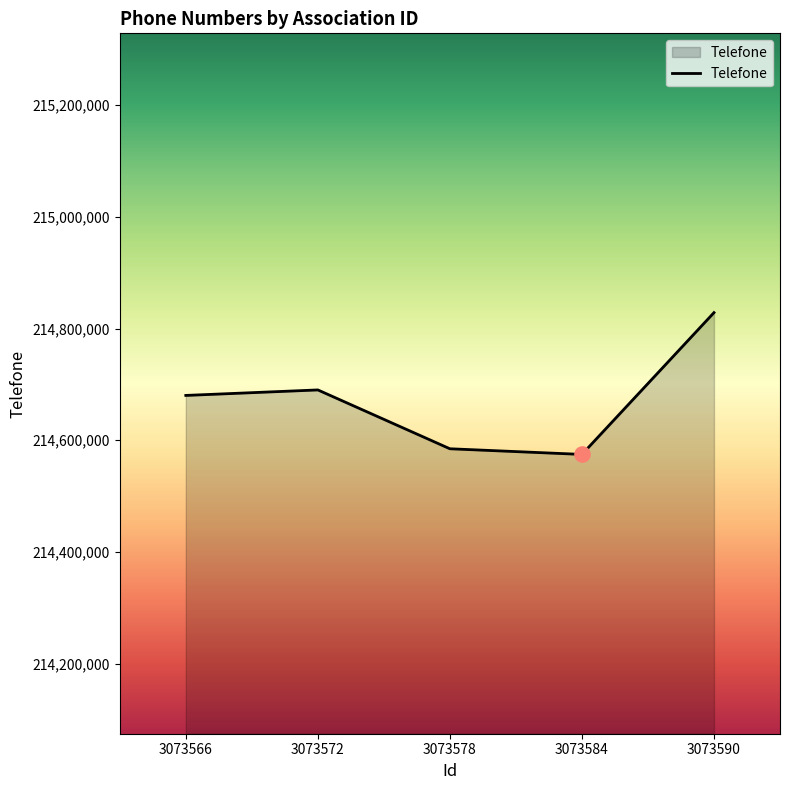

Between 3073590 and 3073584, which is larger?

3073590